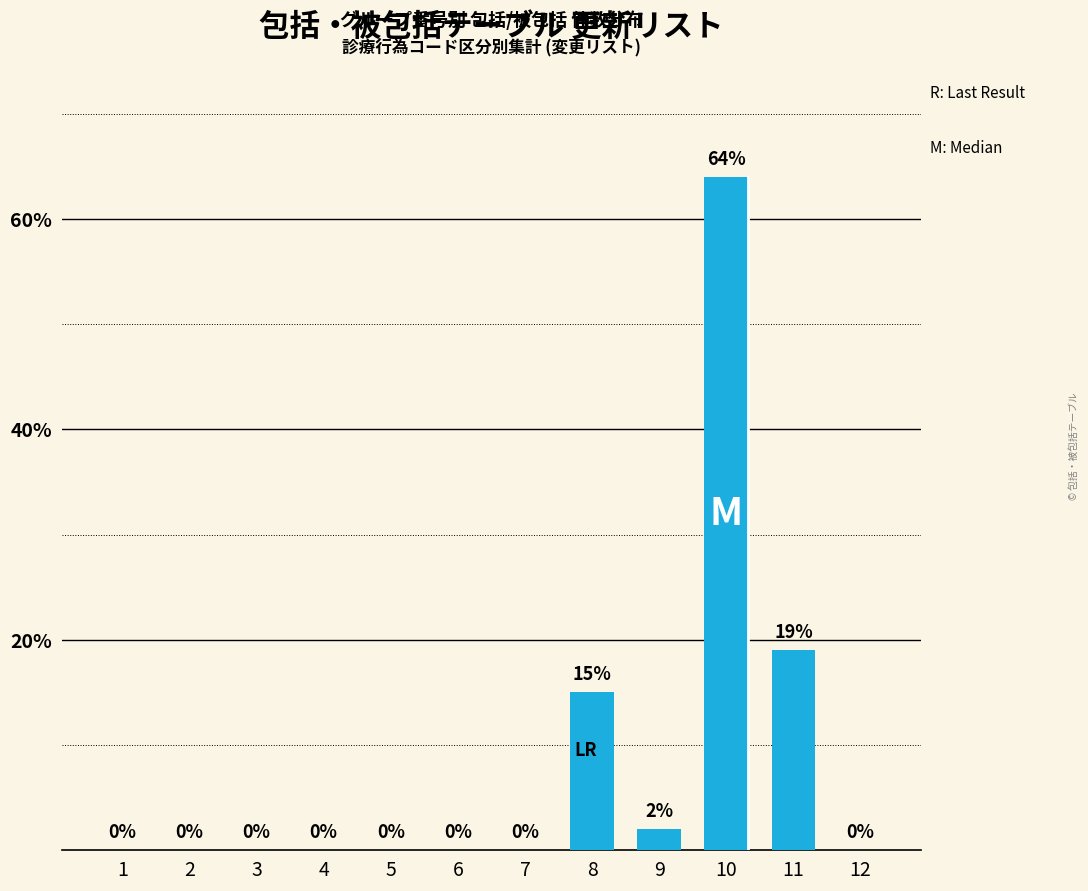

Is it true that the value at 4 is 0?

True